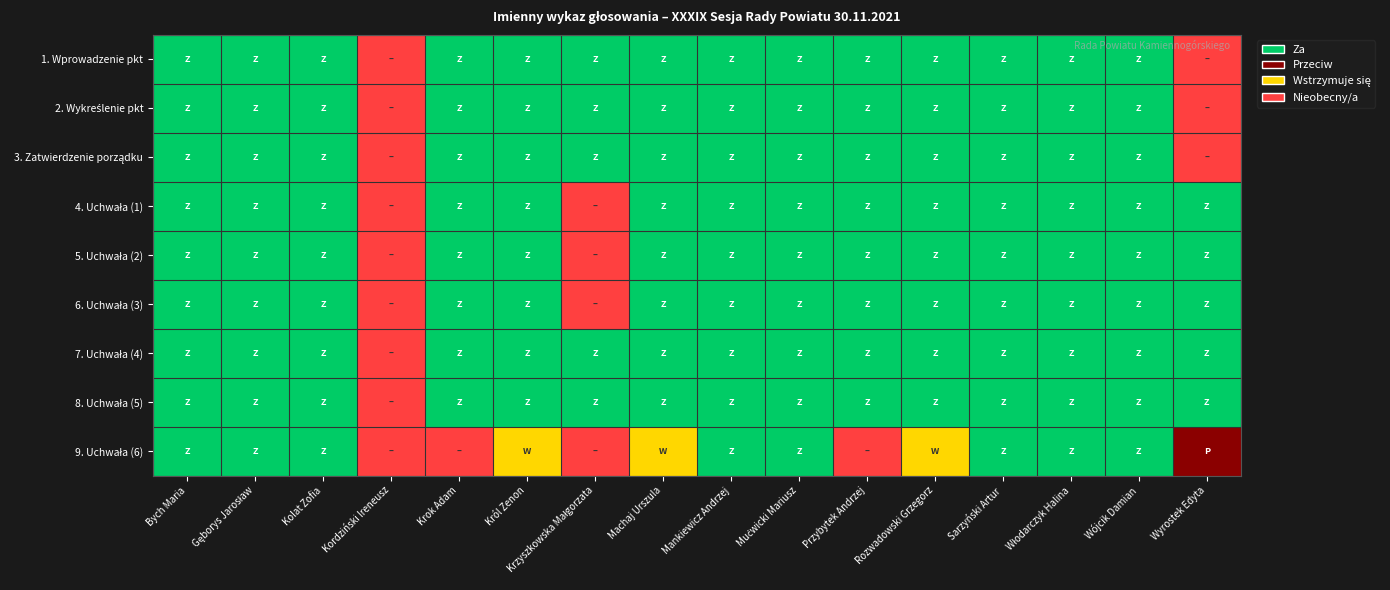

Which series changed the most between Przybytek Andrzej and Sarzyński Artur?

9. Uchwała (6)